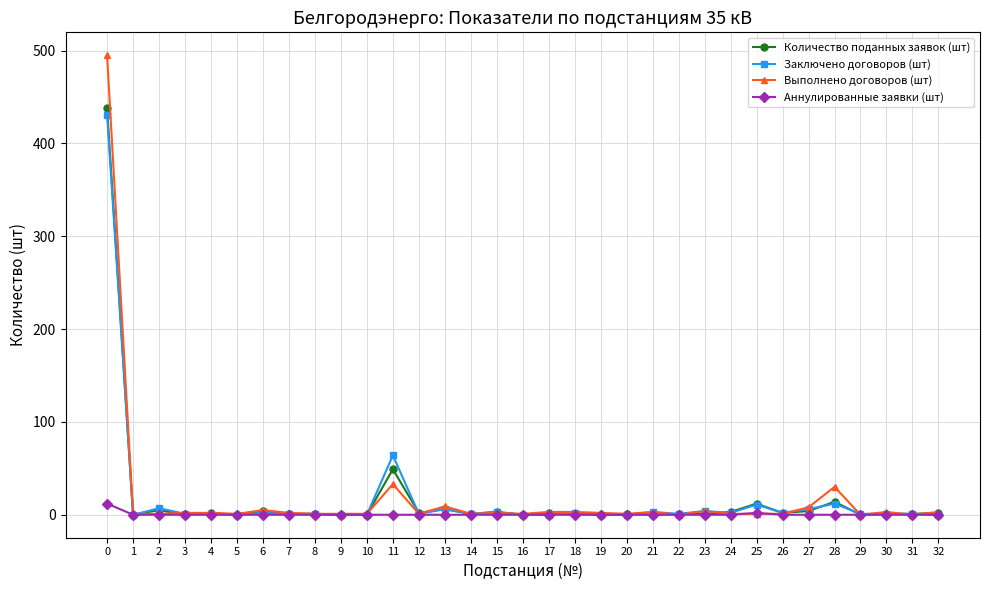

What are all the series names shown in the legend?

Количество поданных заявок (шт), Заключено договоров (шт), Выполнено договоров (шт), Аннулированные заявки (шт)